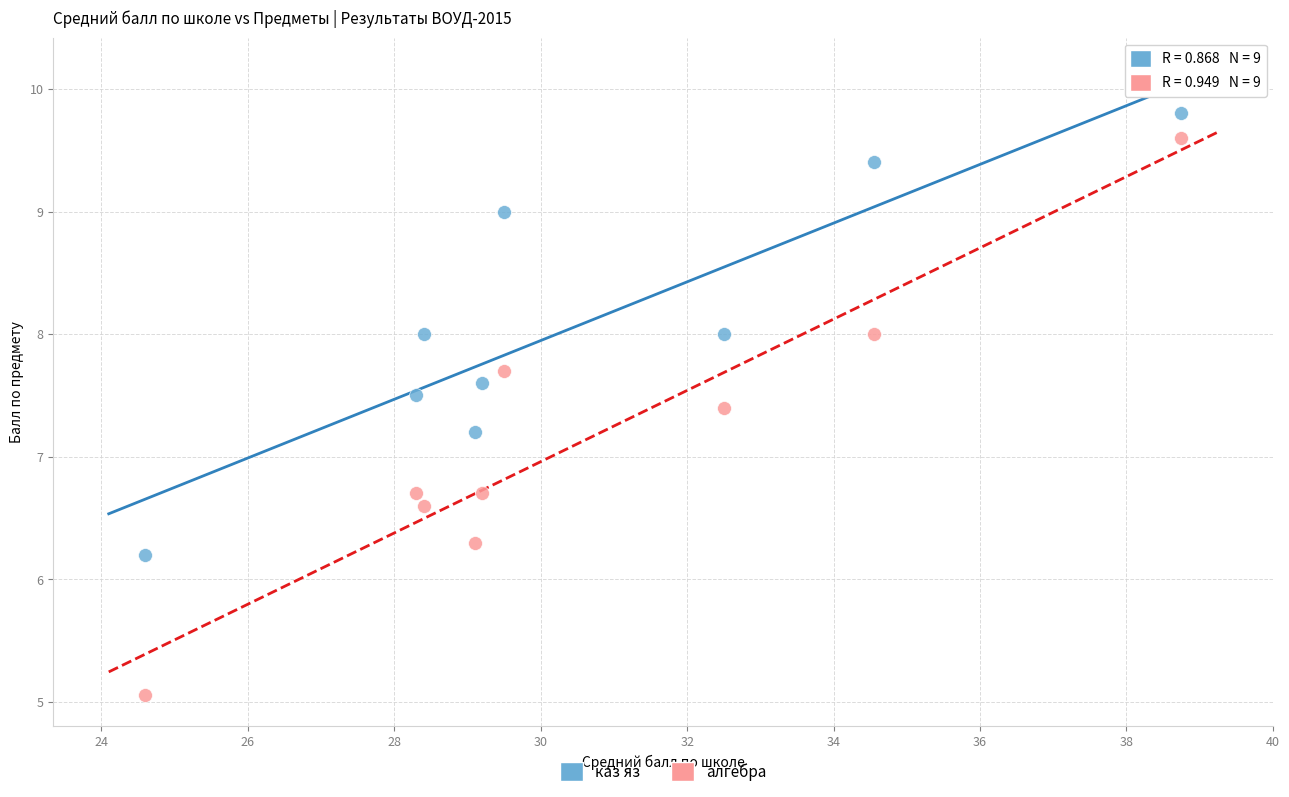

Across all data points, what is the range of X values (max minus min)?

14.1